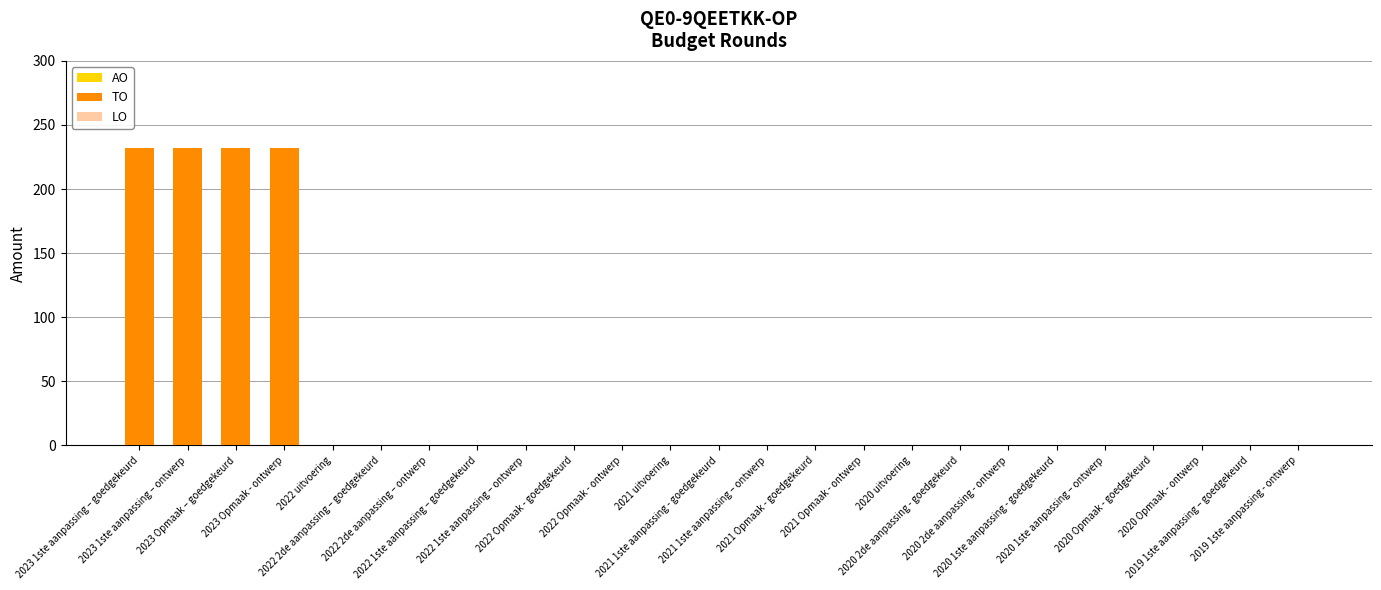

How many data points does each series have?

25